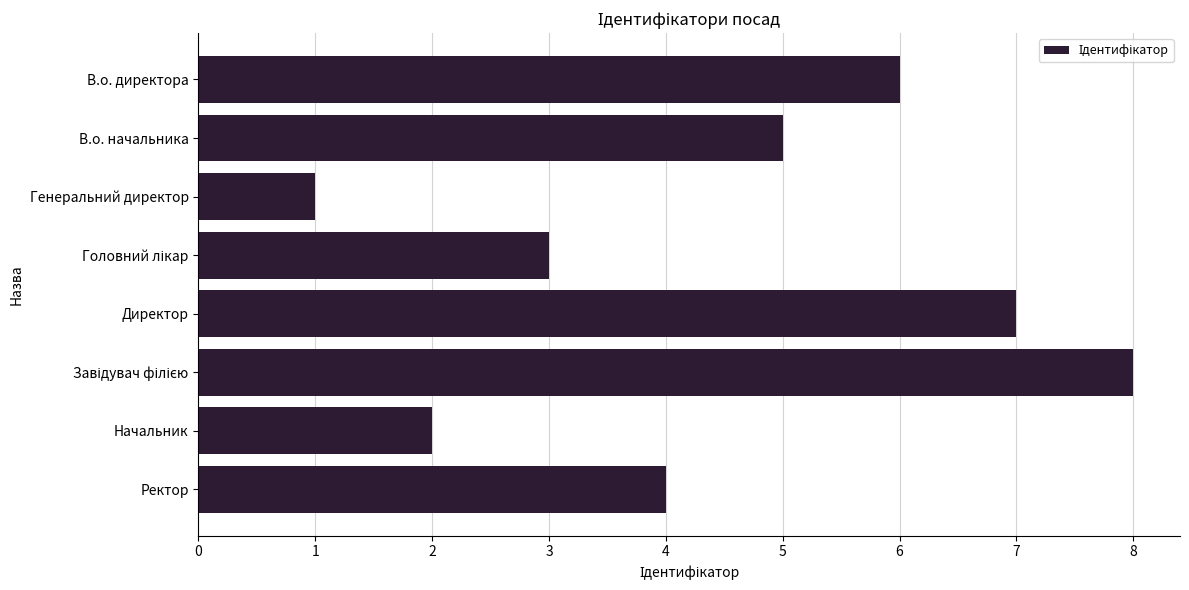

What is the approximate value at Ректор?

4